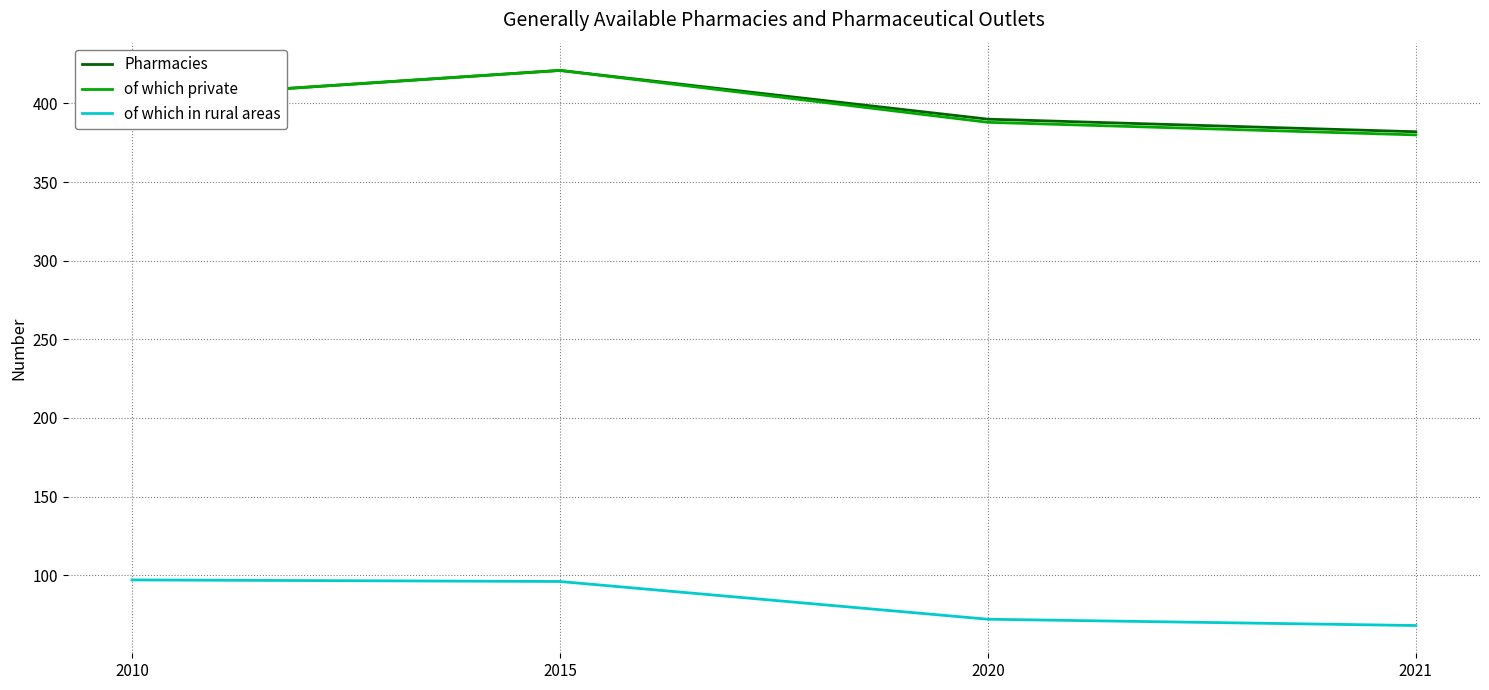

Count the Pharmacies values in the range 390 to 421.

3